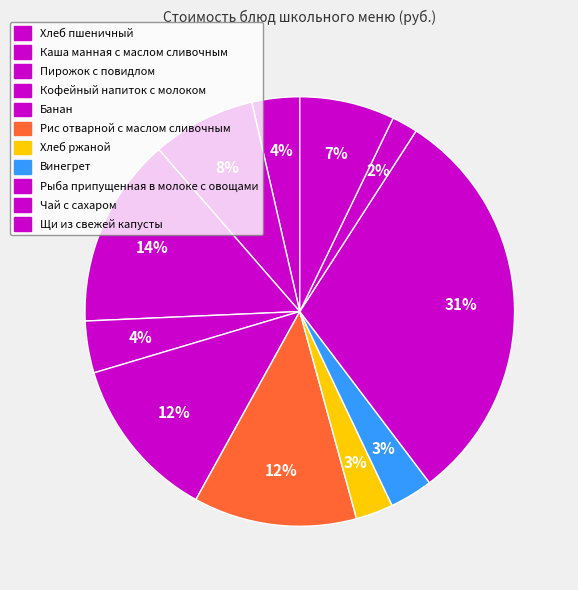

Do Рыба припущенная в молоке с овощами and Щи из свежей капусты together represent more than half of the pie?

No